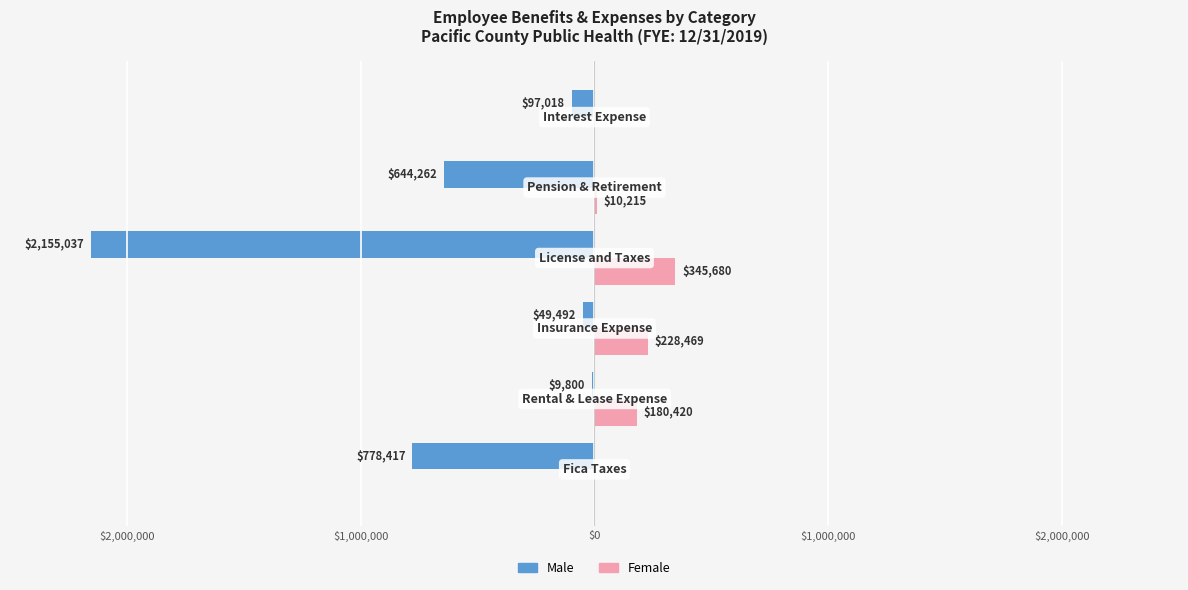

Which series has the largest range (max minus min)?

Male